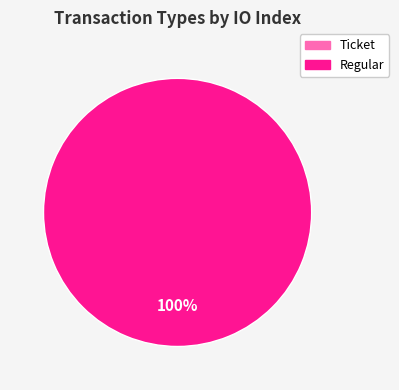

Is there a majority slice in this chart?

Yes